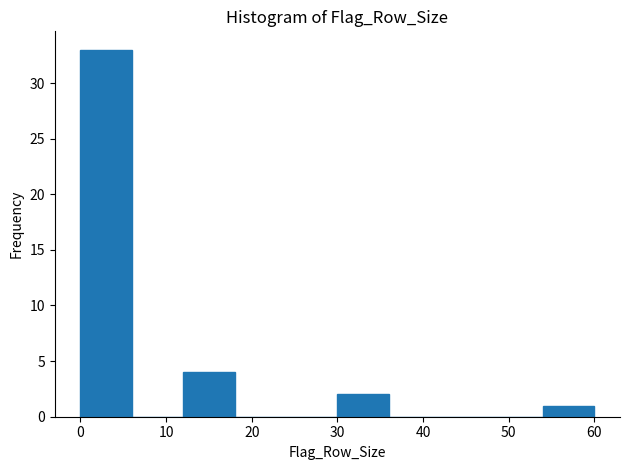

Which range on the x-axis has the tallest bar?

0 to 6